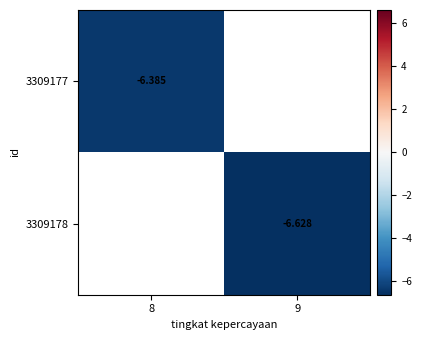

How many negative values does the 3309177 series have?

1